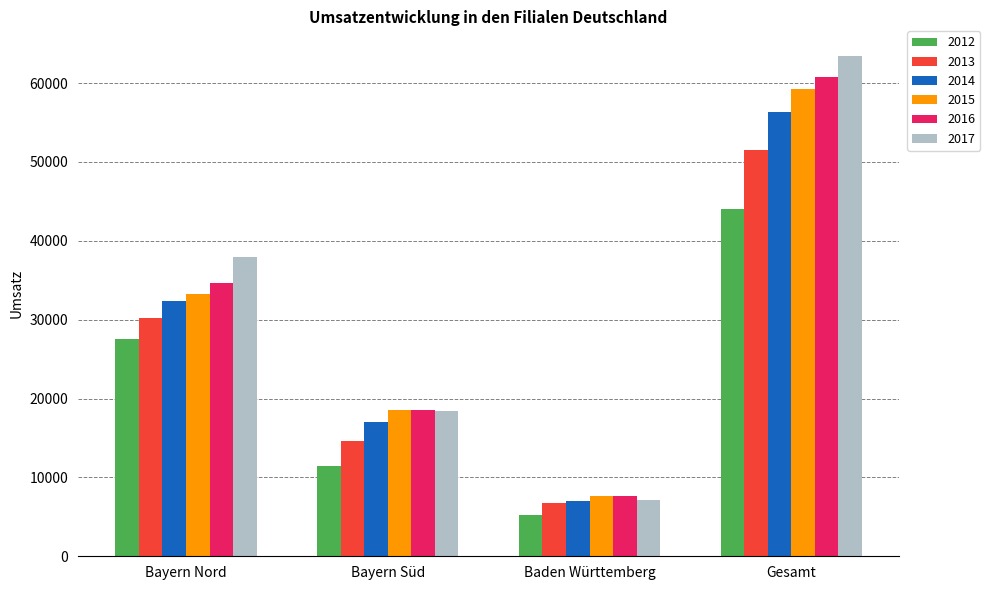

How many bars are there in each group?

6